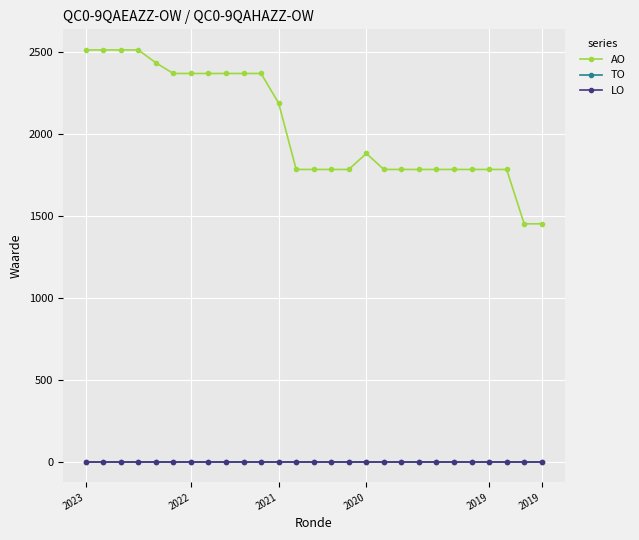

What is the difference between the second highest and minimum values in the AO series?

1062